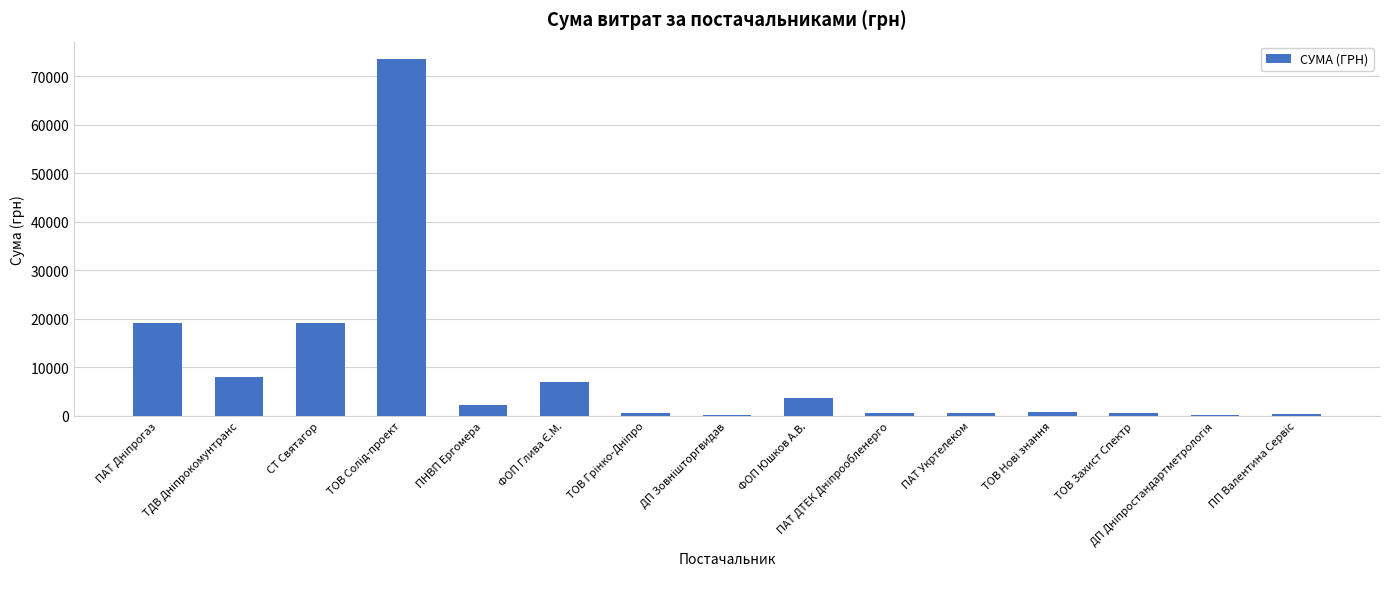

What is the sum of all values?

136481.2